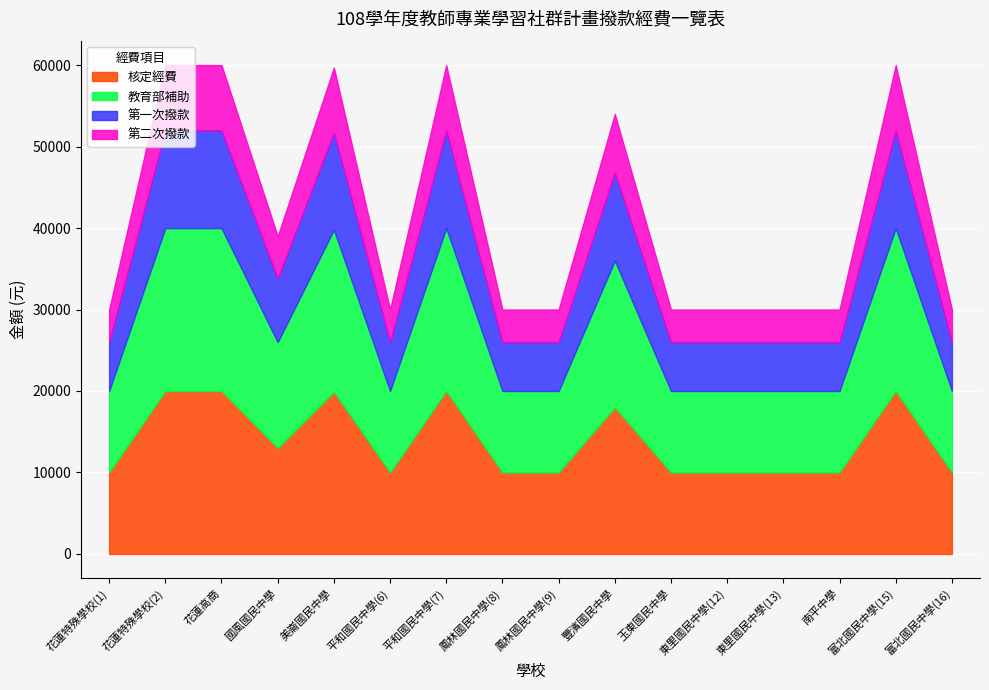

Which has a higher value, 富北國民中學(16) or 花蓮特殊學校(1)?

富北國民中學(16)